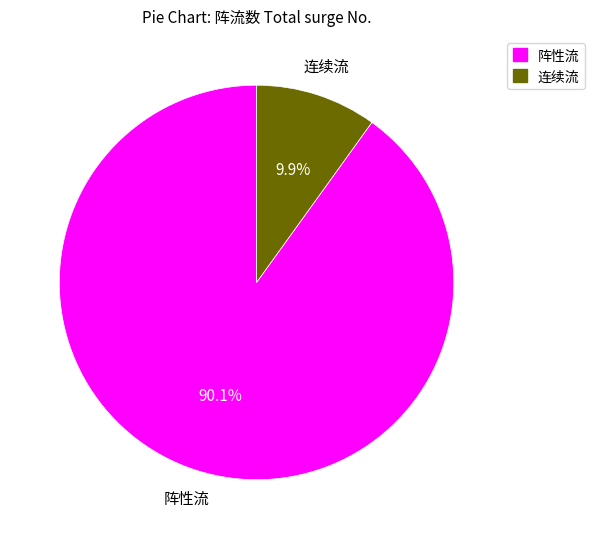

Does any single category account for the majority?

Yes